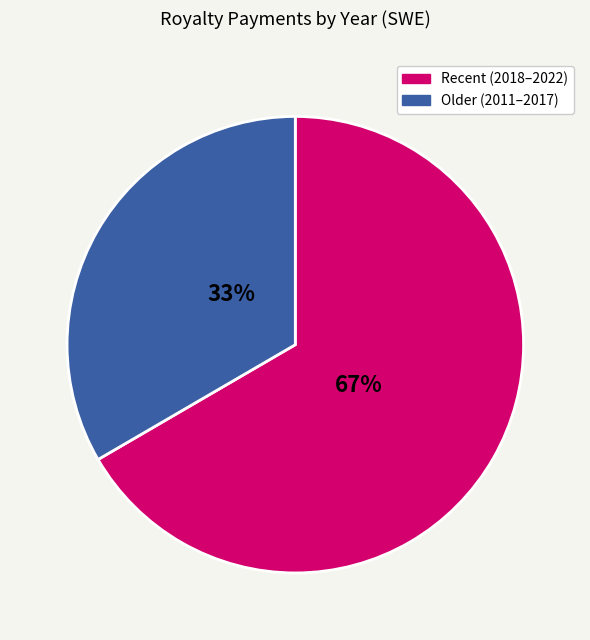

Is there a majority slice in this chart?

Yes